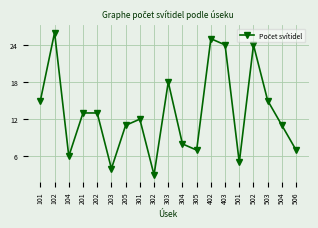

What is the maximum value shown in the chart?

26